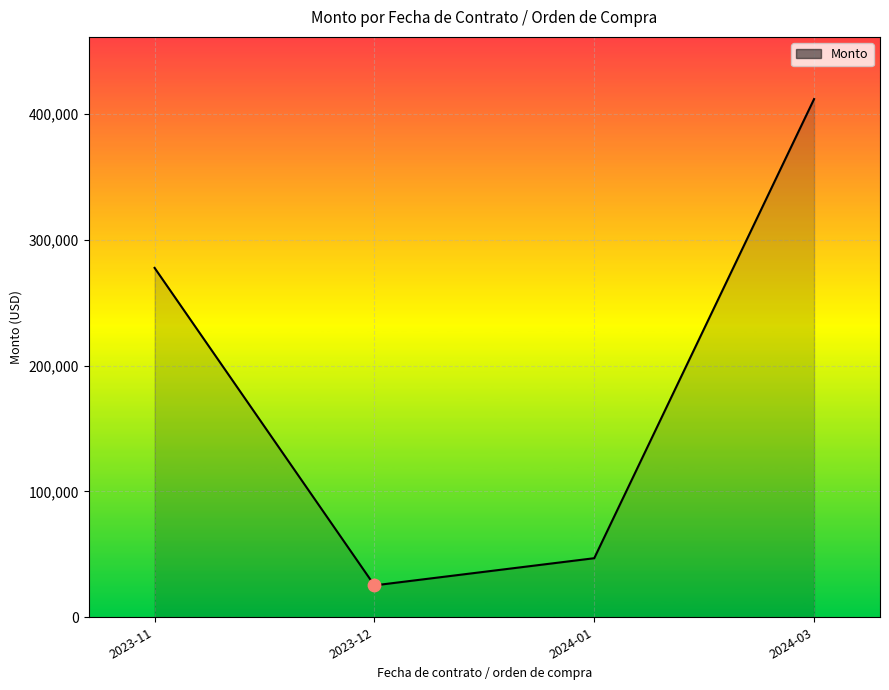

Which has a higher value, 2023-11 or 2024-03?

2024-03